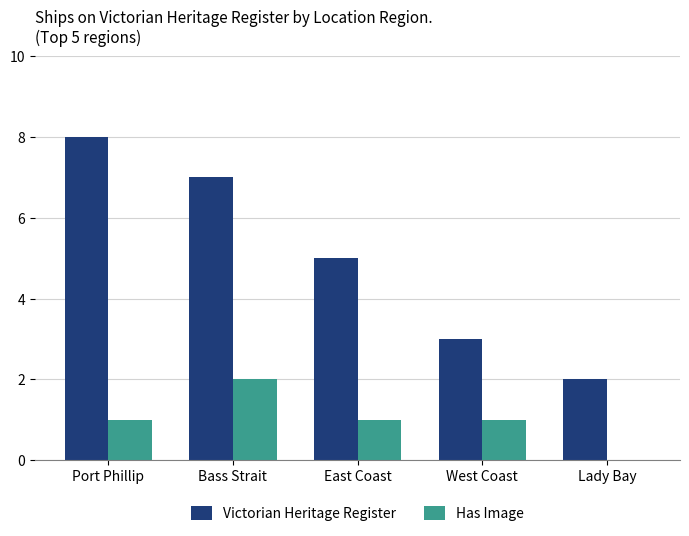

What is the approximate value of Victorian Heritage Register at Bass Strait?

7